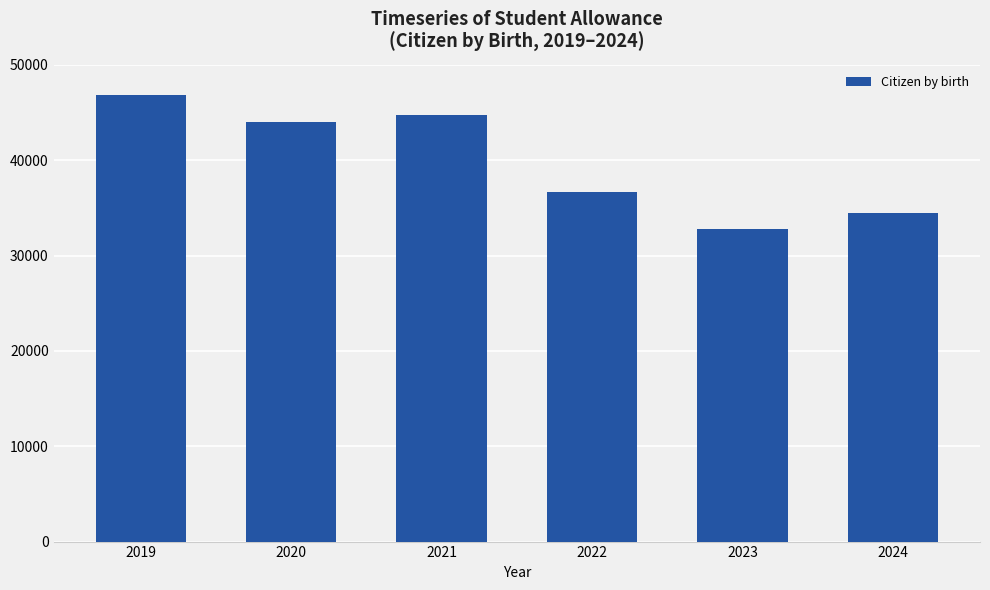

Rank the categories by value from highest to lowest.

2019, 2021, 2020, 2022, 2024, 2023